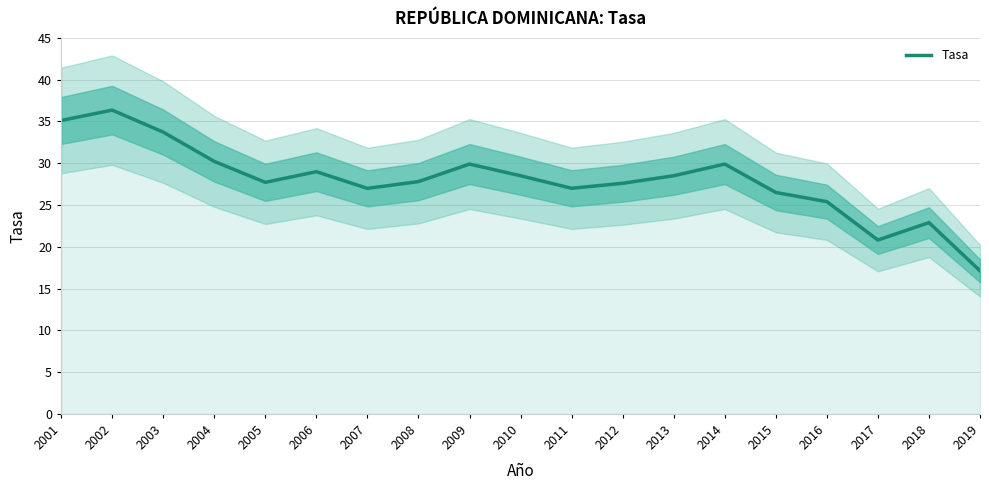

Is this an area chart (filled region under the line)?

No